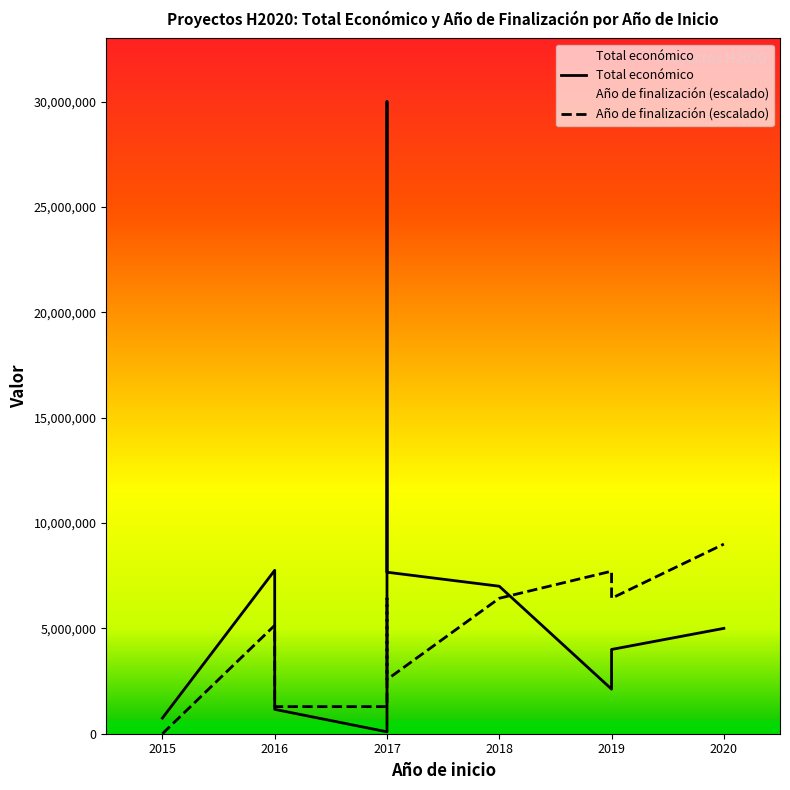

Is the value of Total económico at 2019 greater than the value of Año de finalización (escalado) at 2019?

No